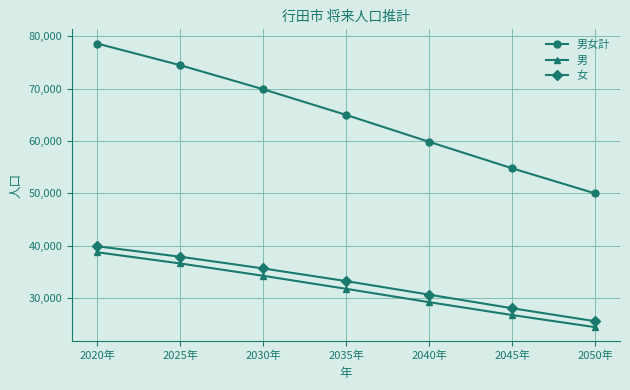

At which label does 女 first exceed 33227?

2020年